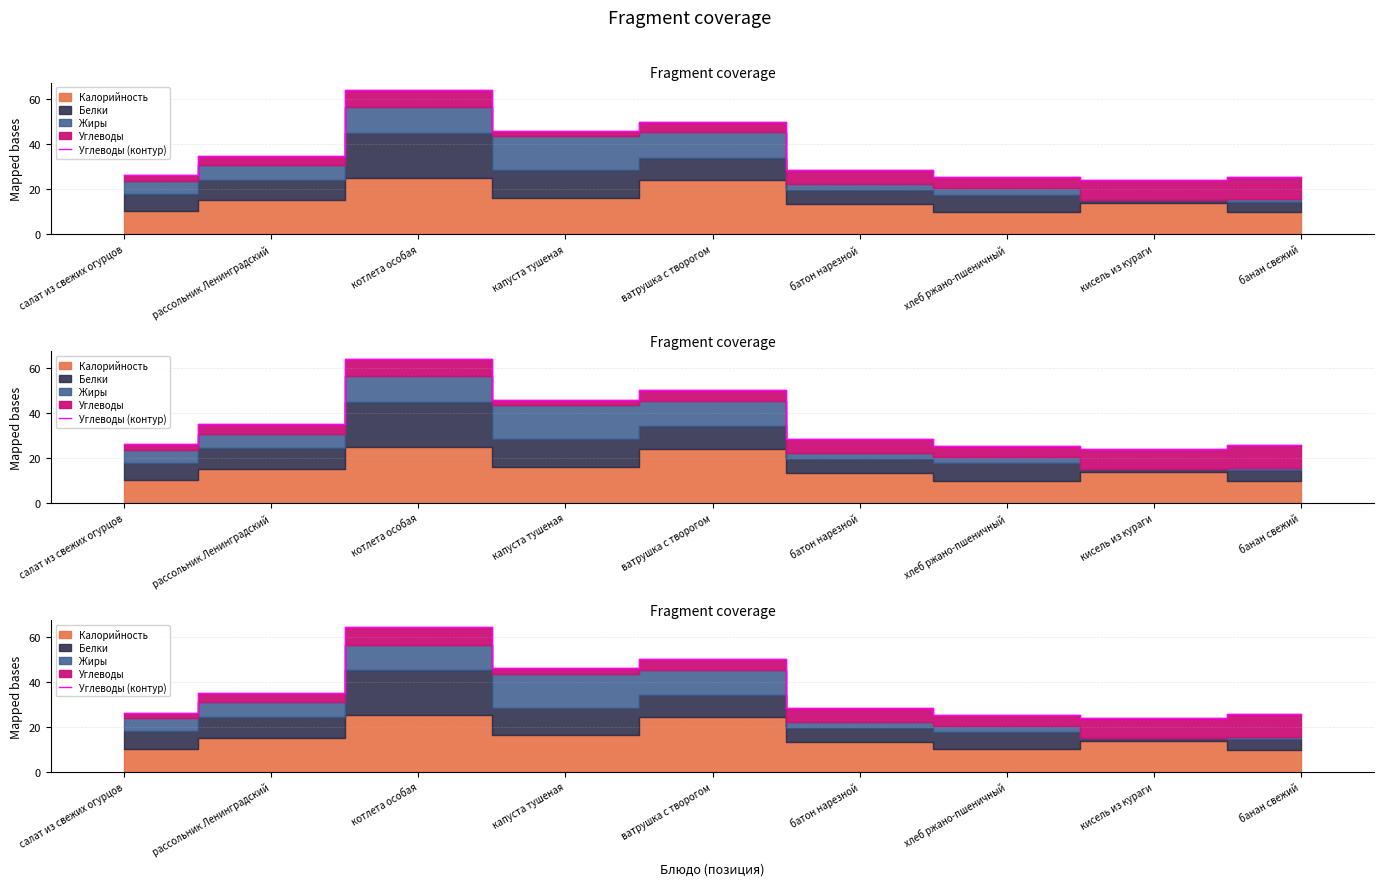

The chart shows a value of 25.2 at хлеб ржано-пшеничный. True or false?

True